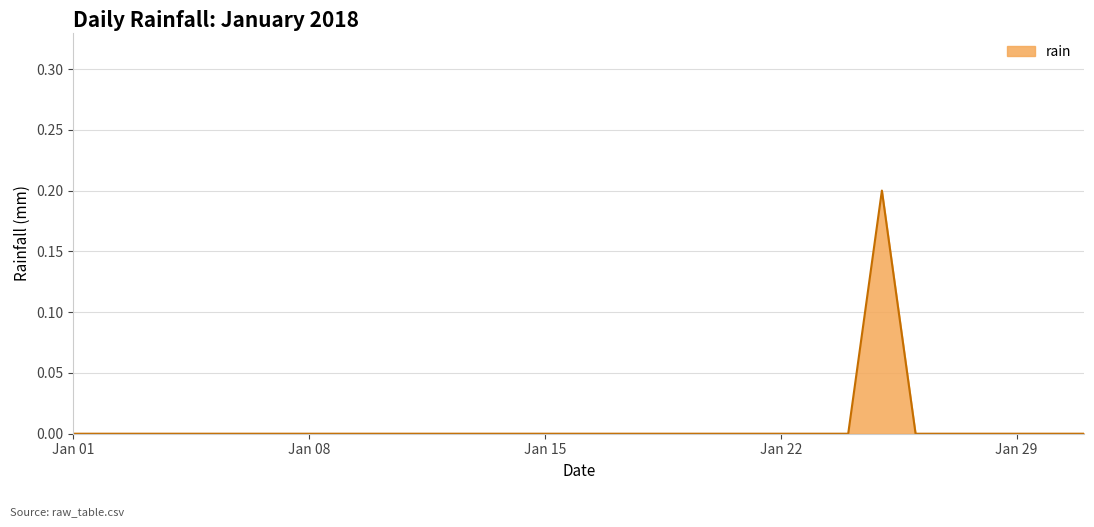

How many categories are shown in the chart?

31